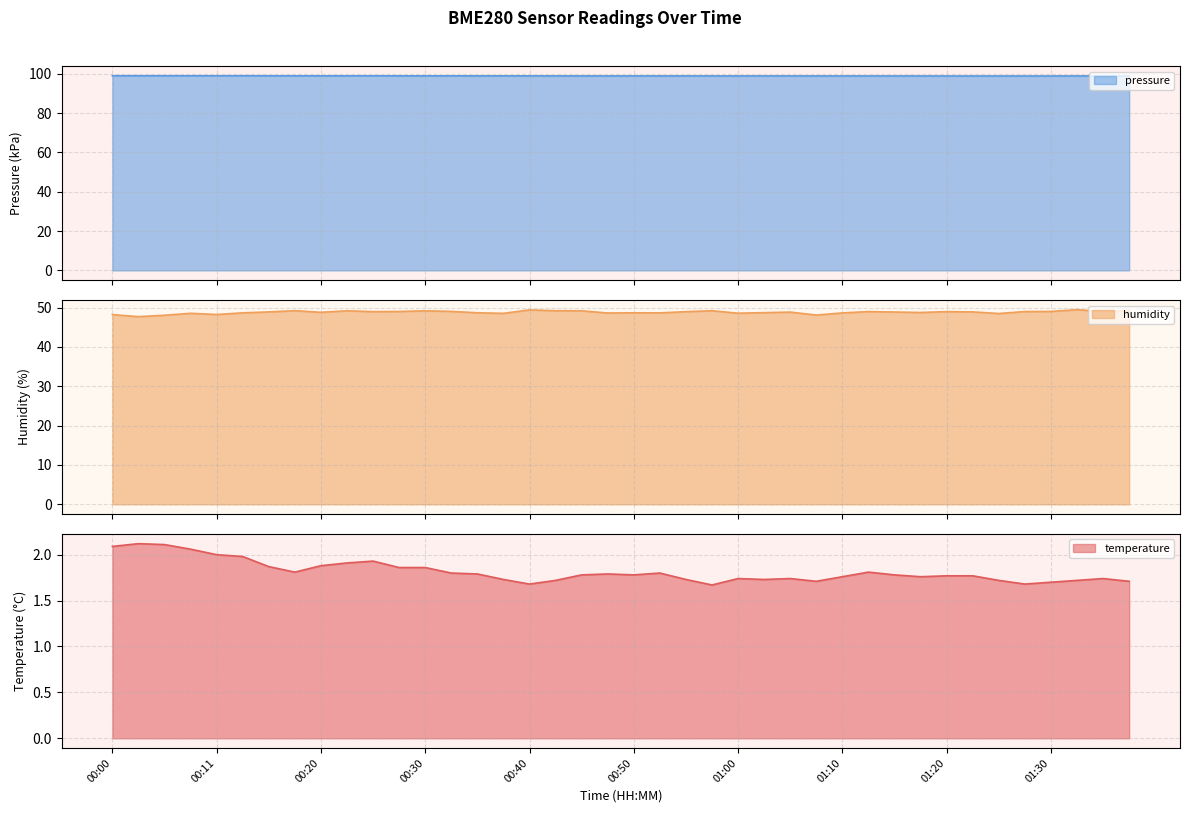

Rank the series by their average value, from lowest to highest.

temperature, humidity, pressure_kpa